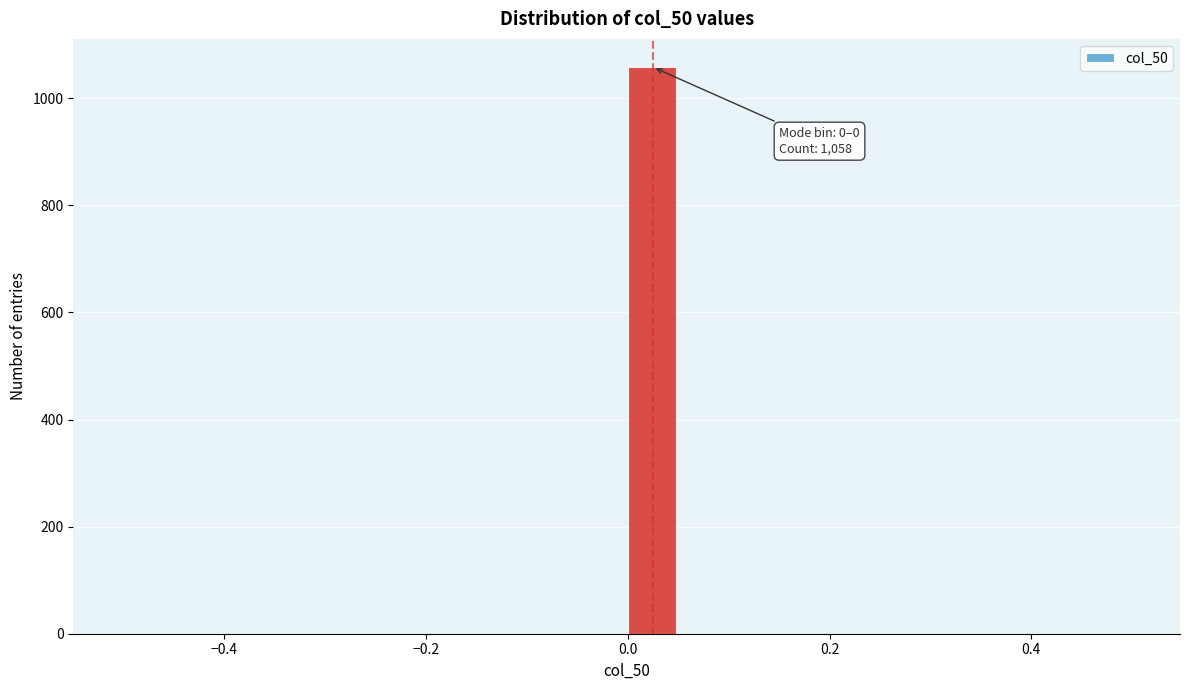

Read against the x-axis, roughly where is the centre of the tallest bar?

0.02